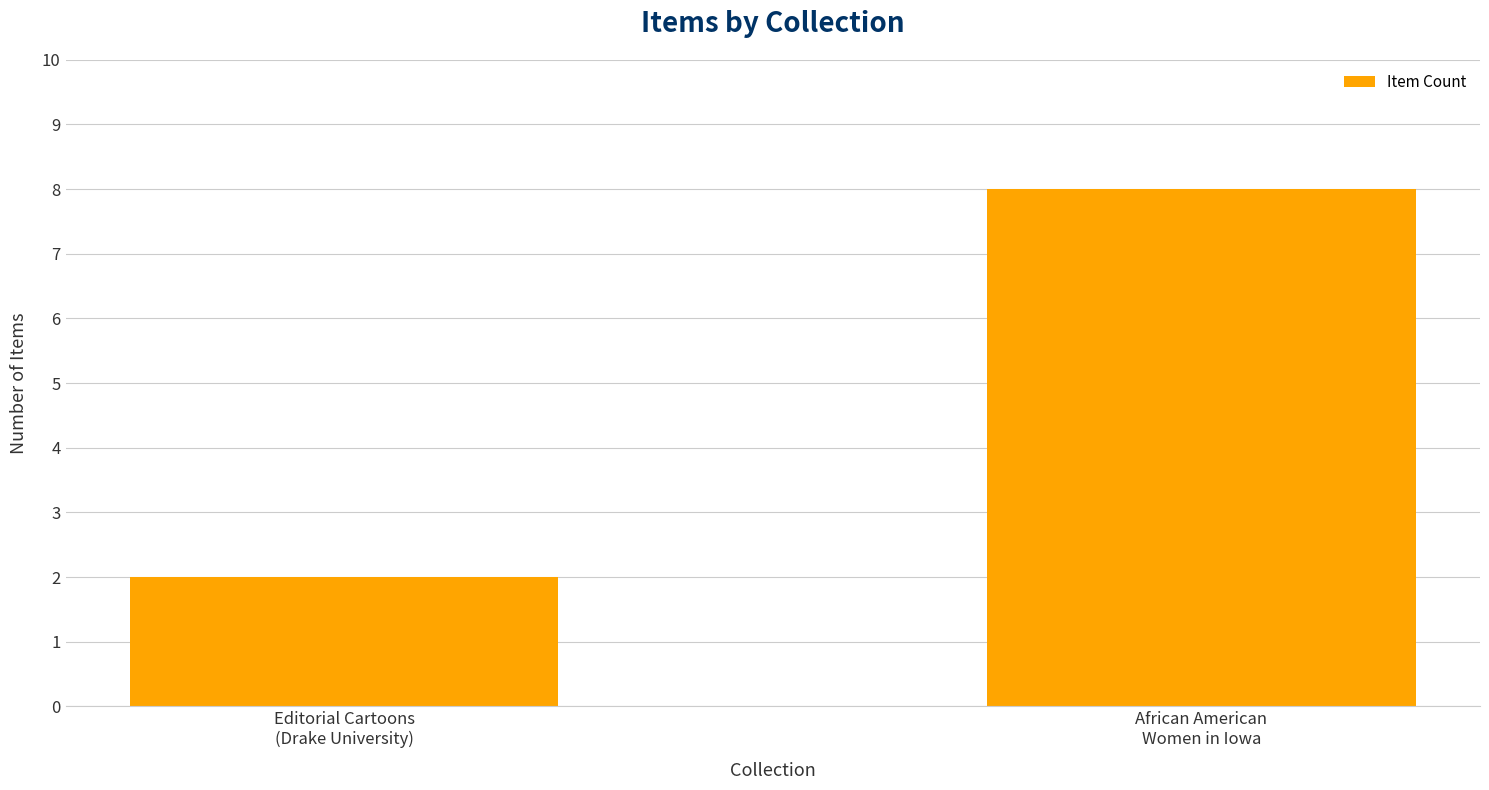

The chart shows a value of 8 at African American
Women in Iowa. True or false?

True